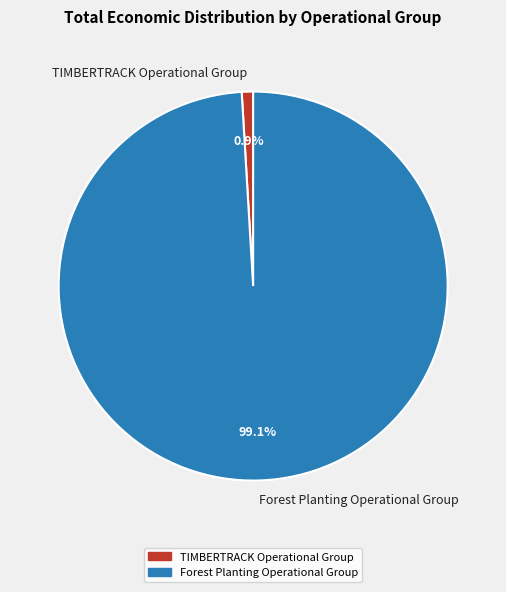

What is the largest slice in the pie chart?

Forest Planting Operational Group